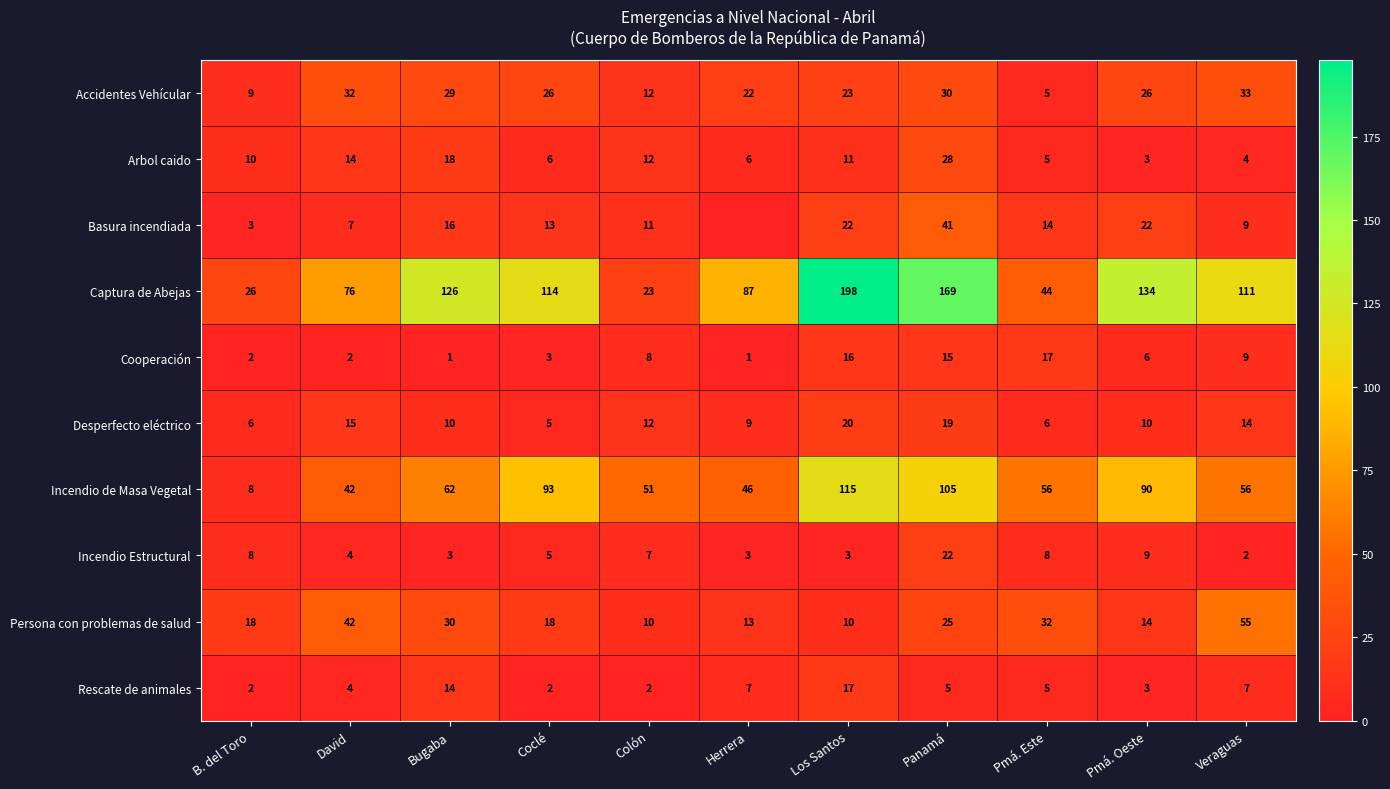

At how many categories does at least one series exceed 35?

10